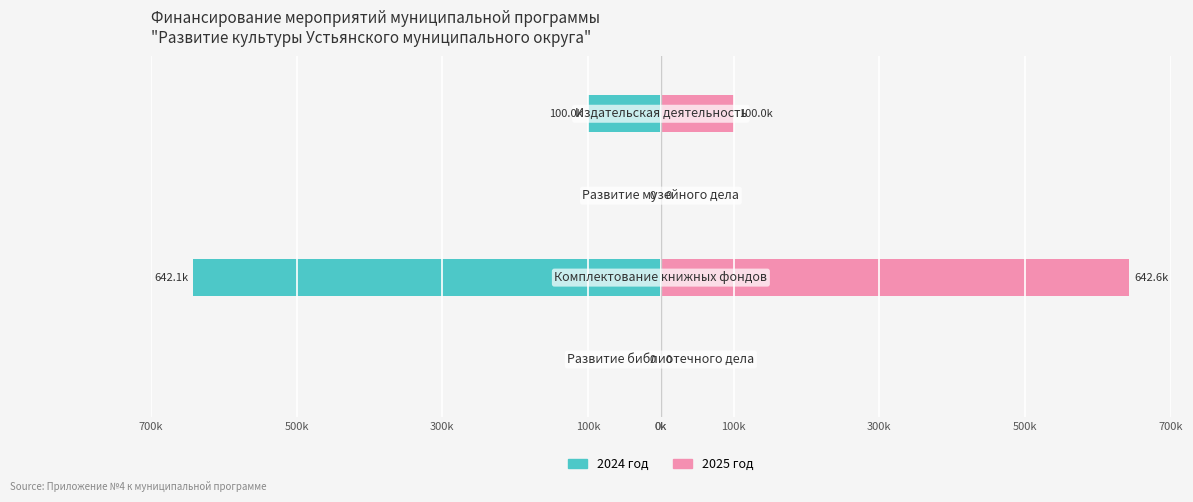

Are the bars horizontal?

Yes